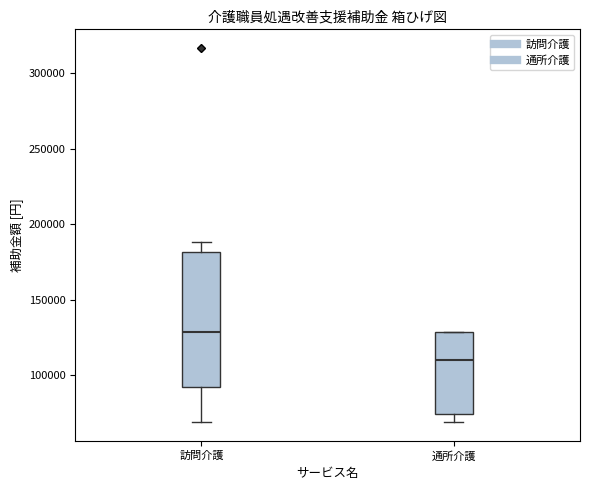

Which box has the lowest median line?

通所介護